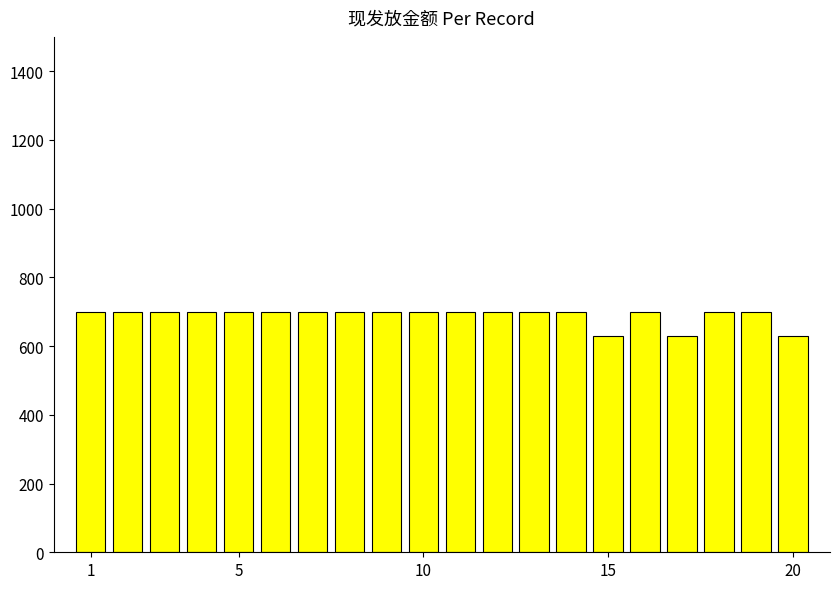

What is the sum of all values?

13790